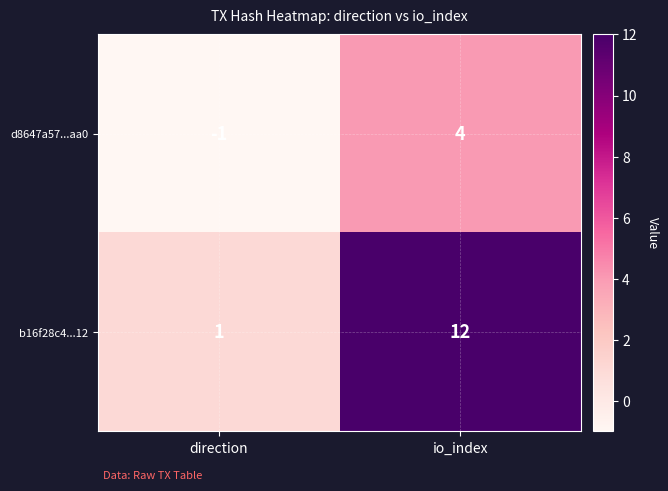

Reading right to left, list all the values displayed in this chart.

d8647a57...aa0: io_index=4	direction=-1
b16f28c4...12: io_index=12	direction=1